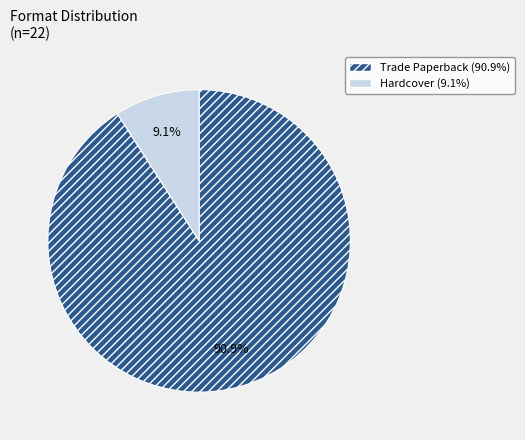

Count the number of slices in the pie.

2